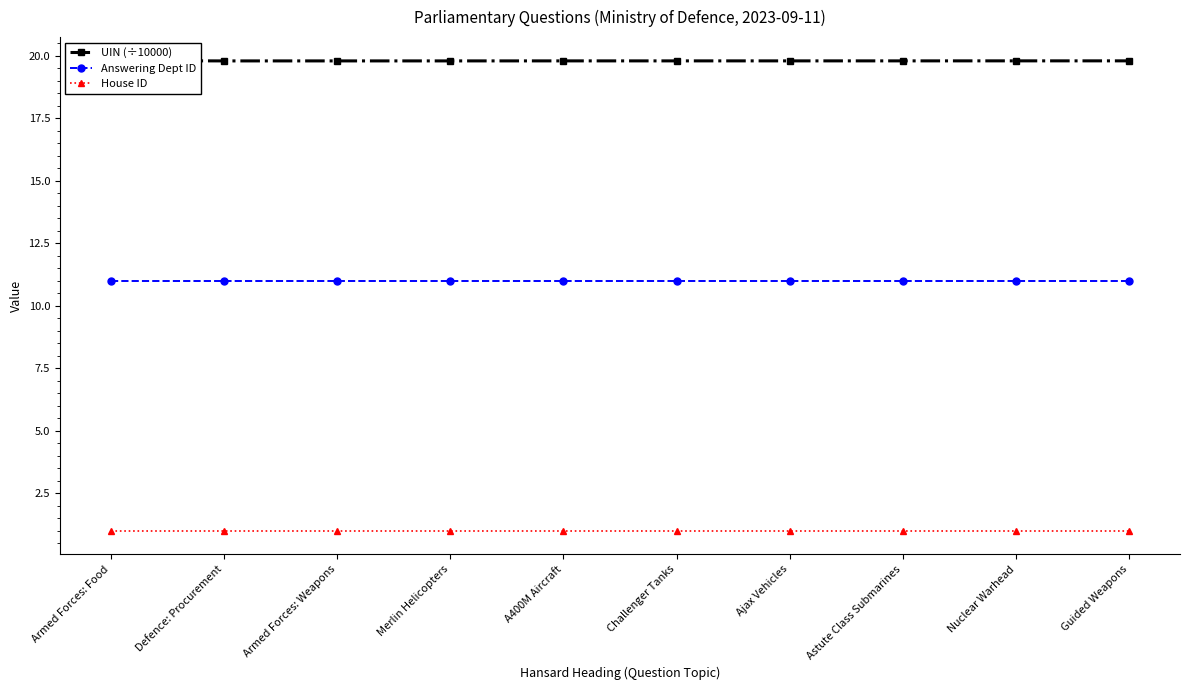

Reading left to right, transcribe all the data shown in this chart.

UIN (÷10000): 19.8	19.8	19.8	19.8	19.8	19.8	19.8	19.8	19.8	19.8
Answering Dept ID: 11.0	11.0	11.0	11.0	11.0	11.0	11.0	11.0	11.0	11.0
House ID: 1.0	1.0	1.0	1.0	1.0	1.0	1.0	1.0	1.0	1.0